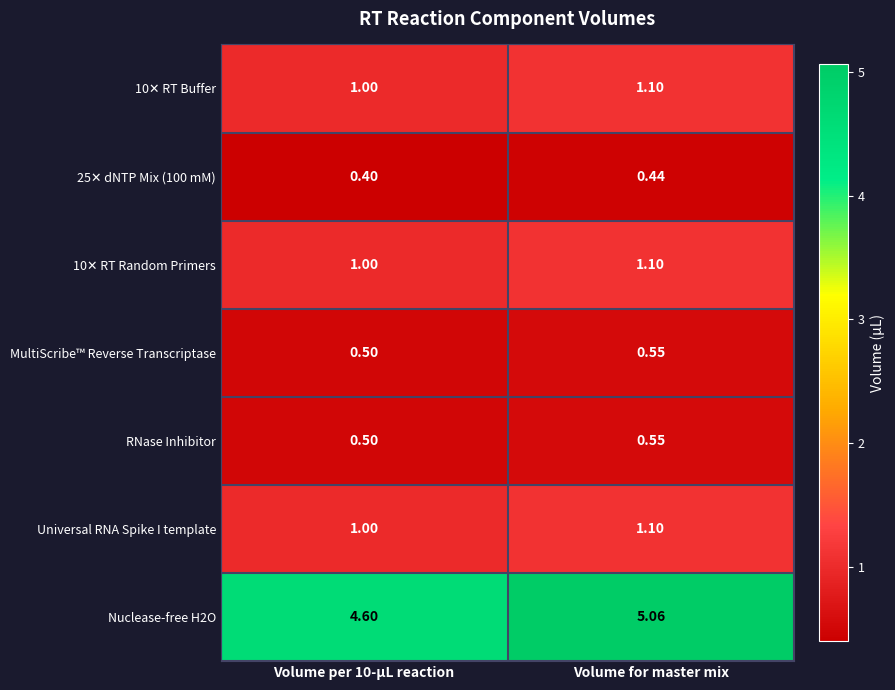

Which category has the highest value across all series?

Volume for master mix